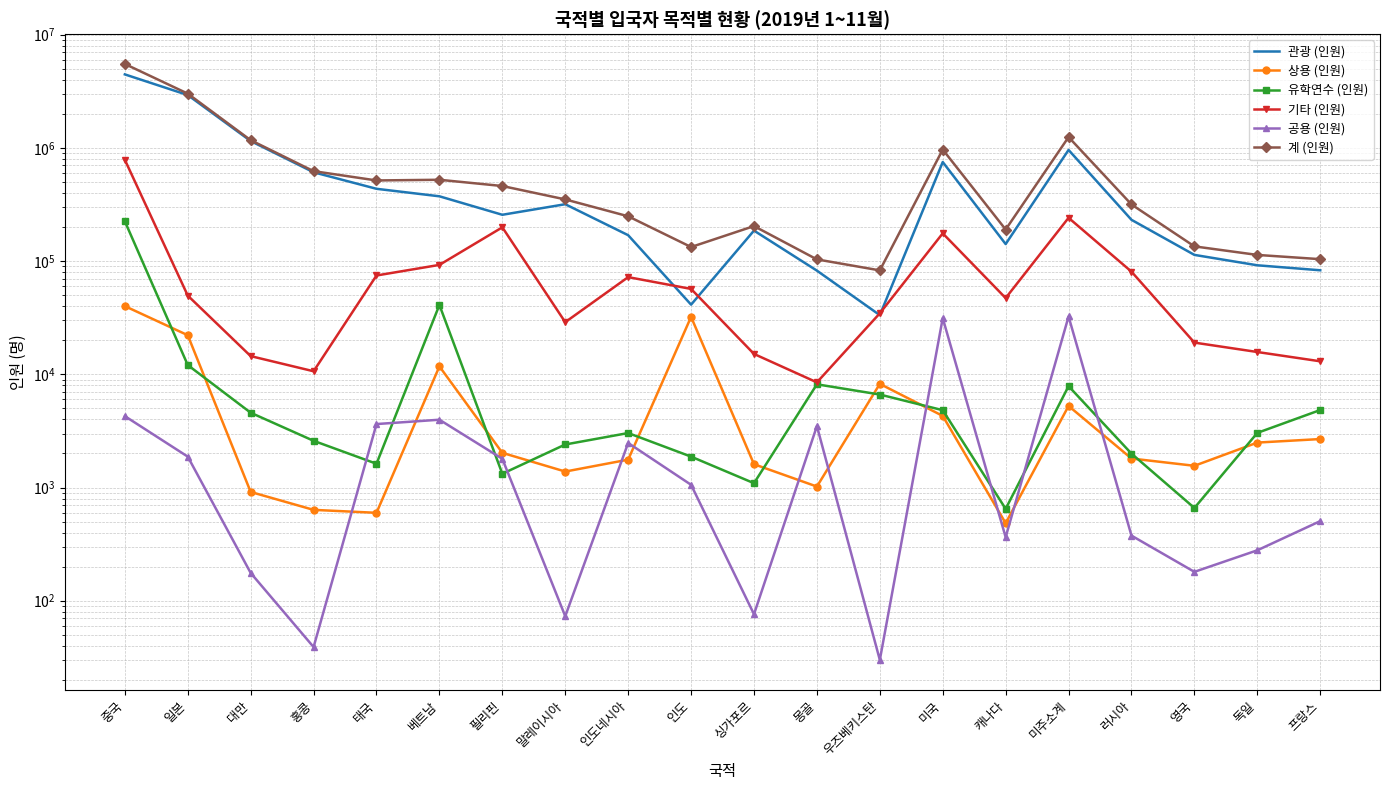

At which category does 기타 (인원) reach its first local peak?

필리핀